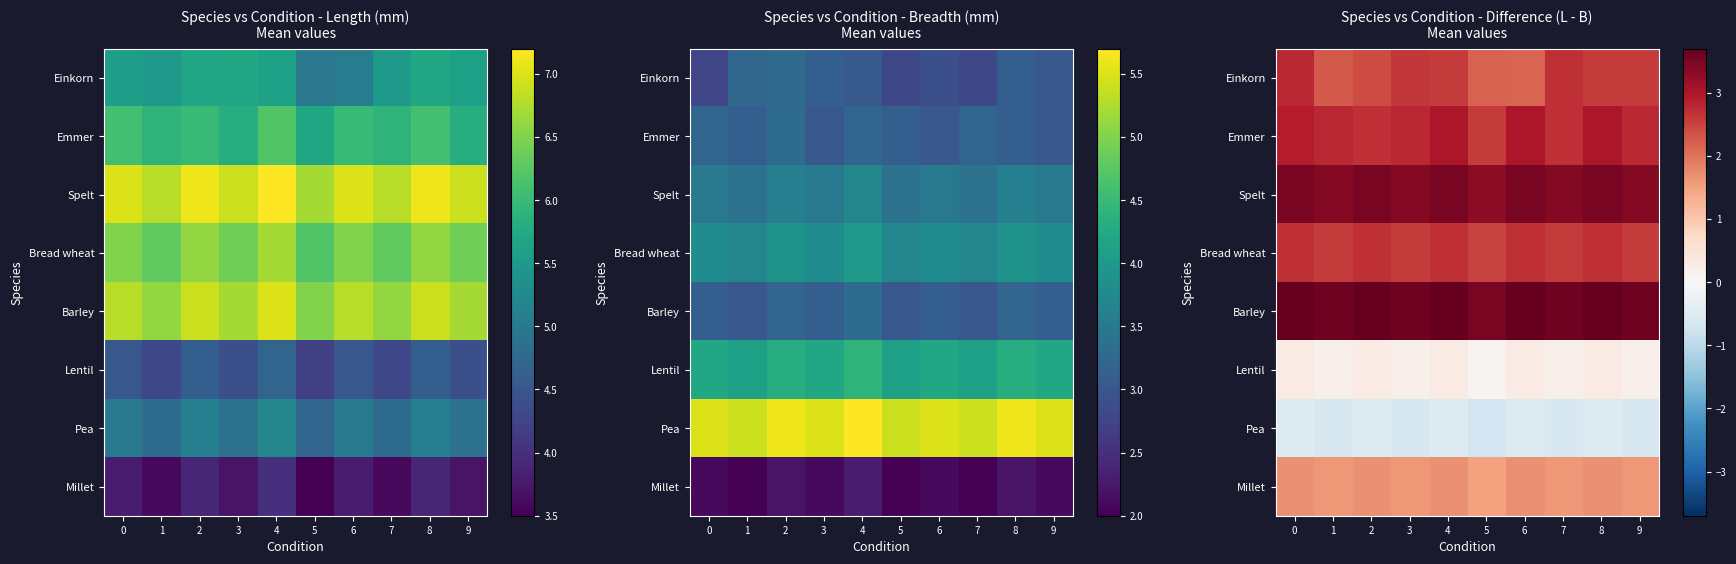

What is the total value across all series at 7?

16.2